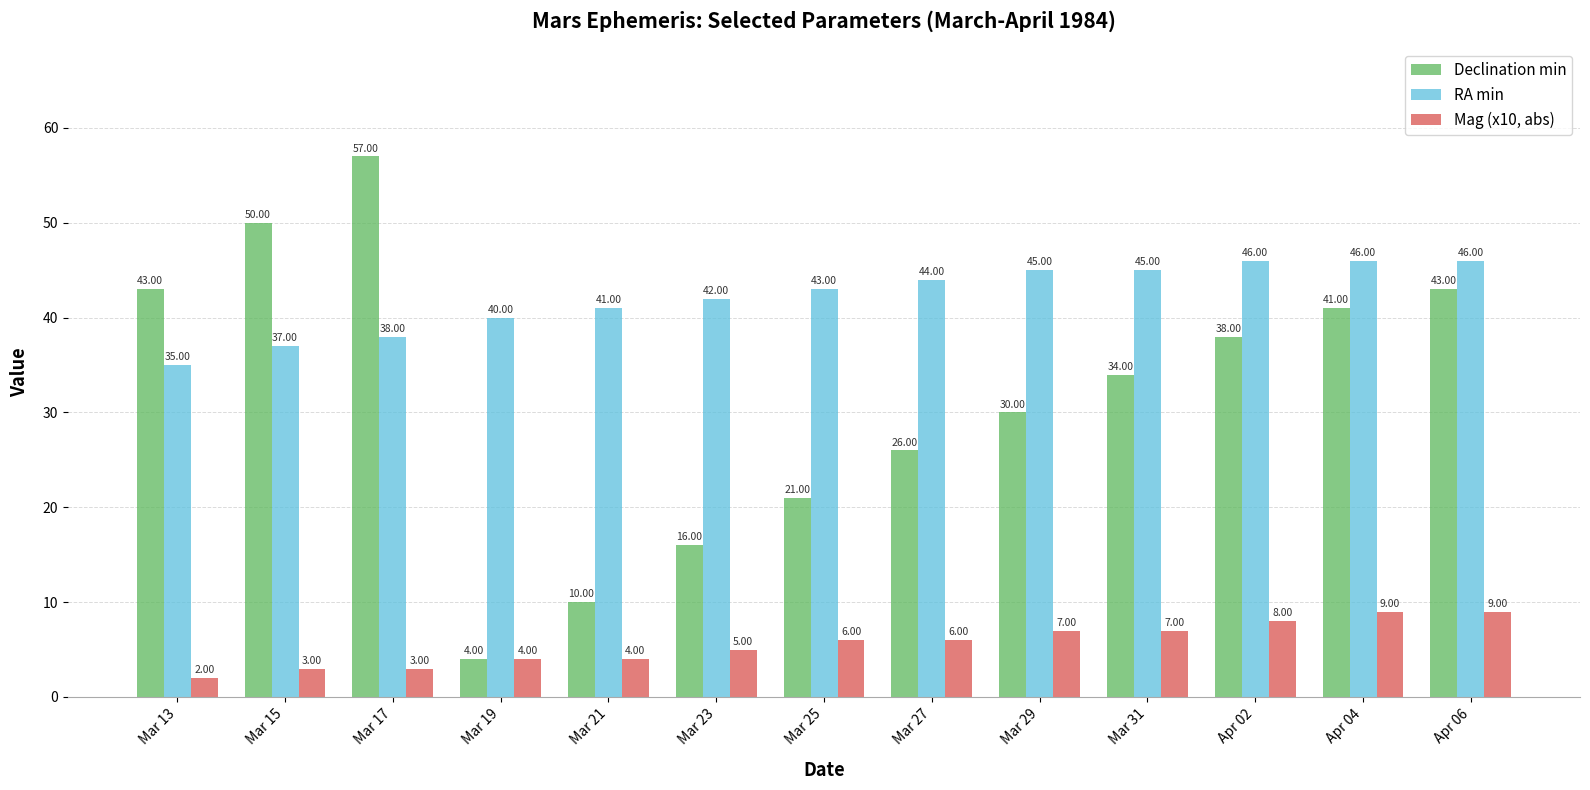

True or false: Mag (x10, abs) has a value of 6 at Mar 27.

True